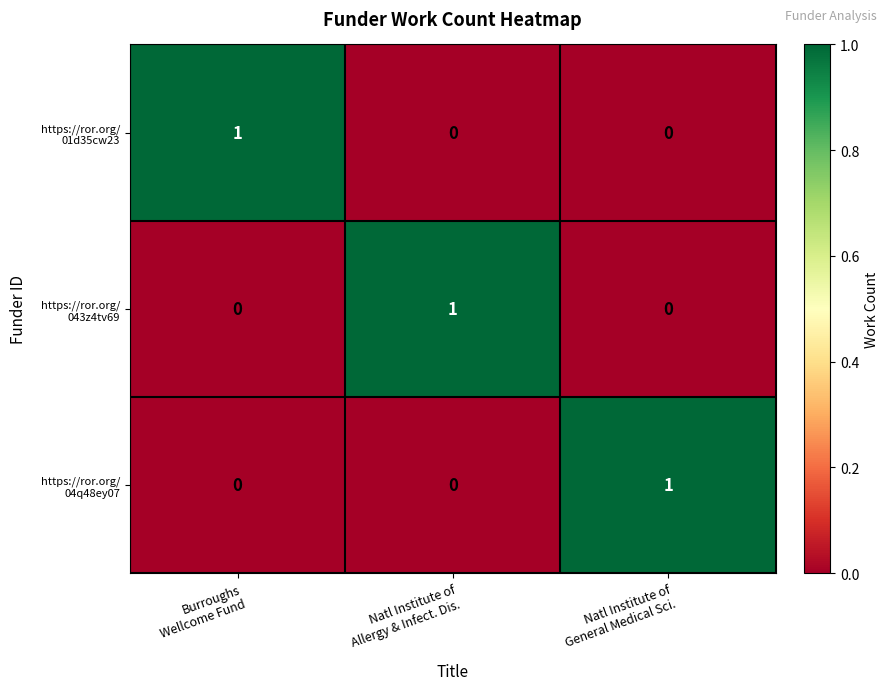

What is the spread (max minus min) of values at Burroughs
Wellcome Fund?

1